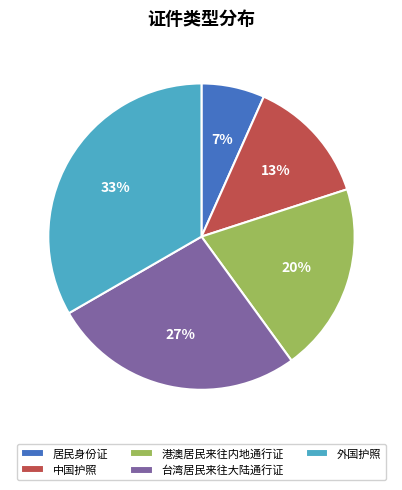

How many slices are in this pie chart?

5